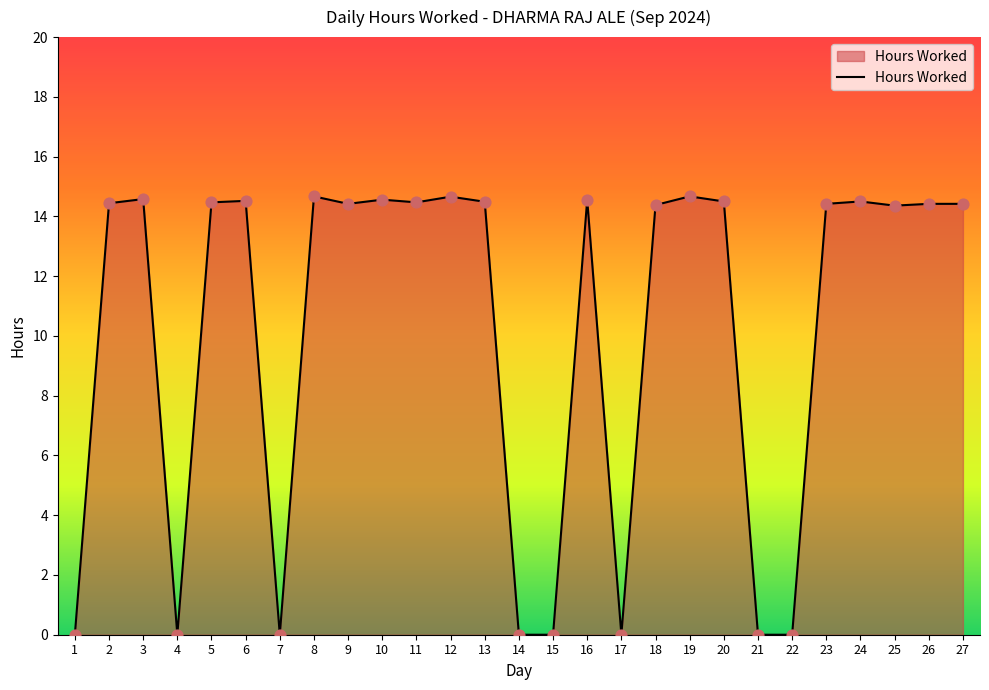

Between 13 and 1, which is larger?

13